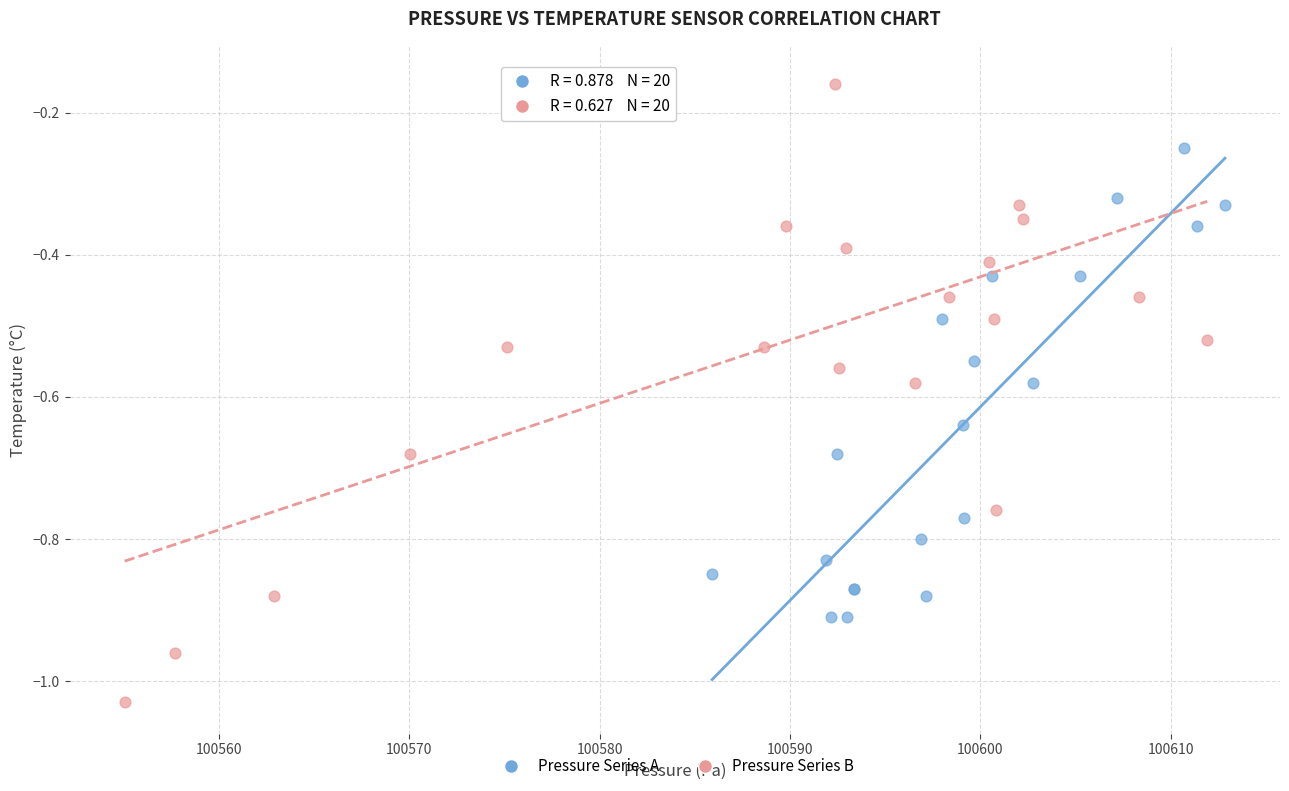

What are all the series names shown in the legend?

Pressure Series A, Pressure Series B